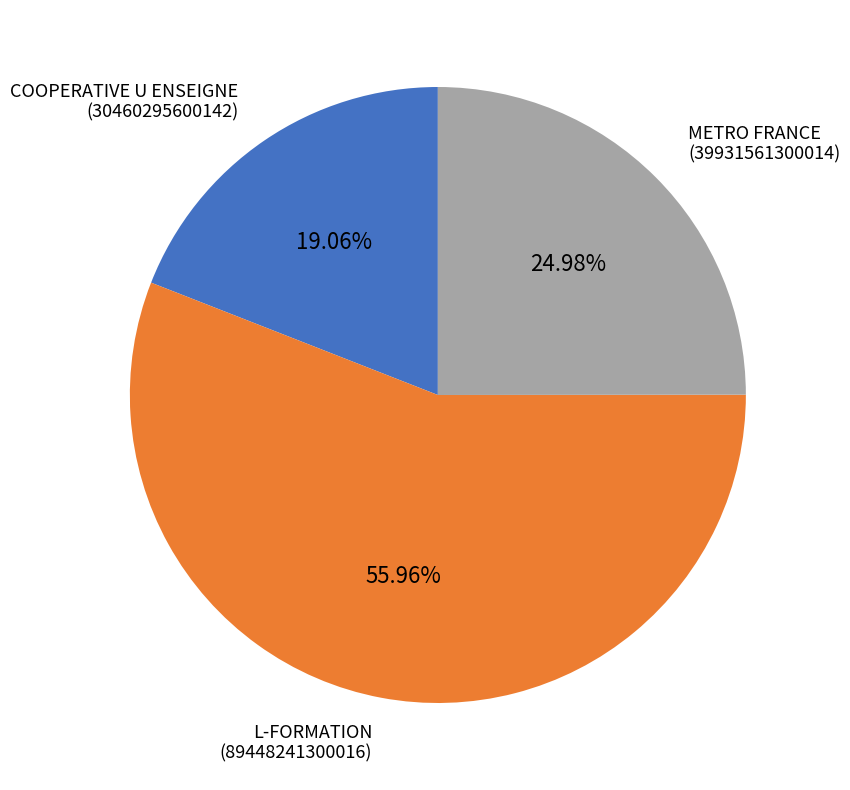

Between COOPERATIVE U ENSEIGNE and METRO FRANCE, which is larger?

METRO FRANCE